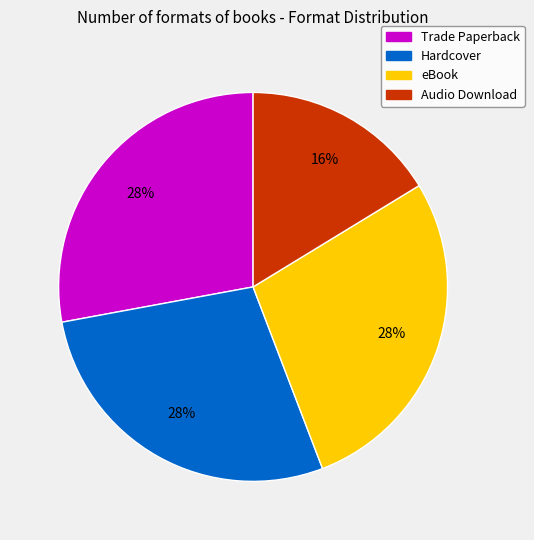

To the nearest percent, what is the difference between the largest and smallest slice percentages?

12%